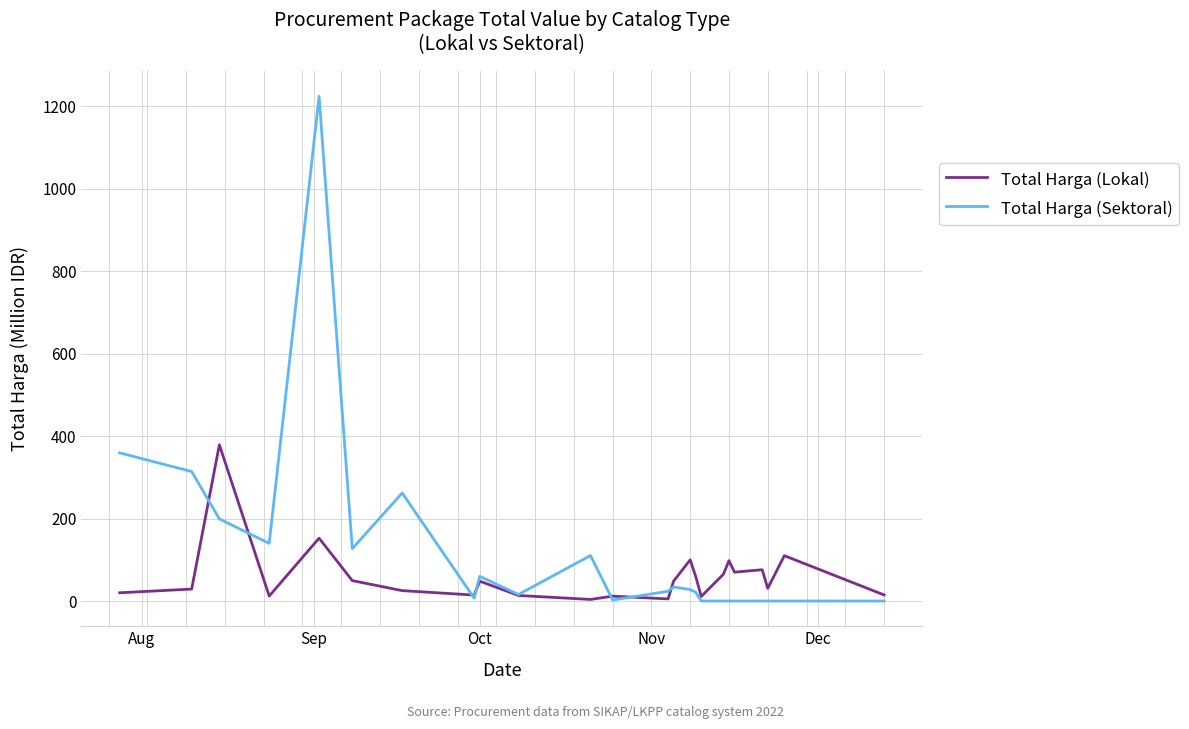

What is the maximum value shown in the chart?

1224.7